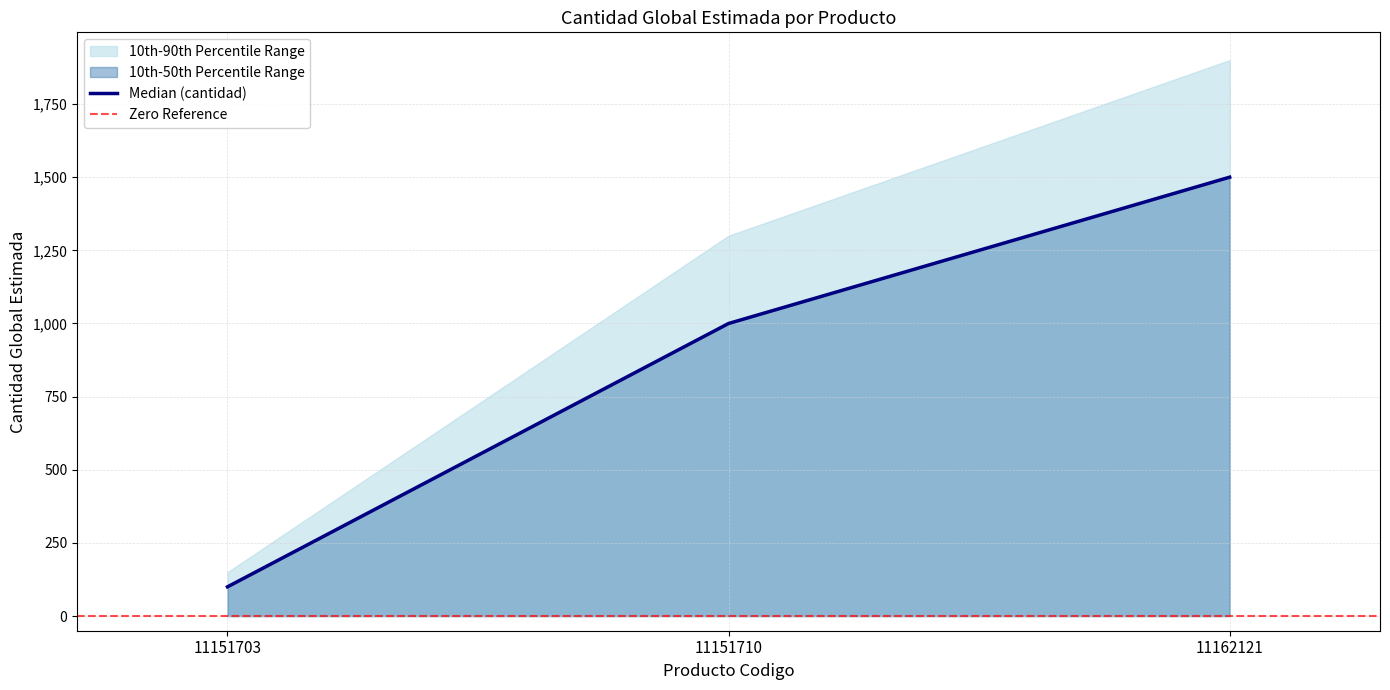

Approximately how many times larger is the value at 11151703 compared to 11151710?

0.1